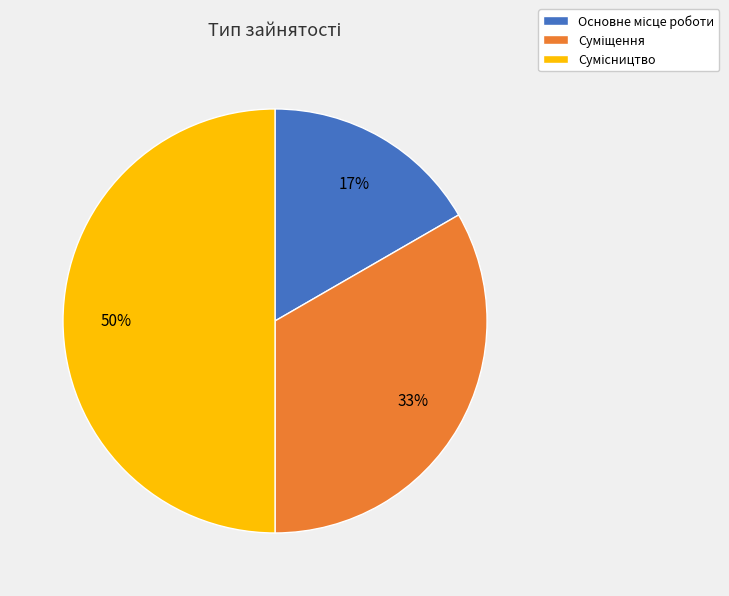

To the nearest percent, what is the average slice percentage?

33%